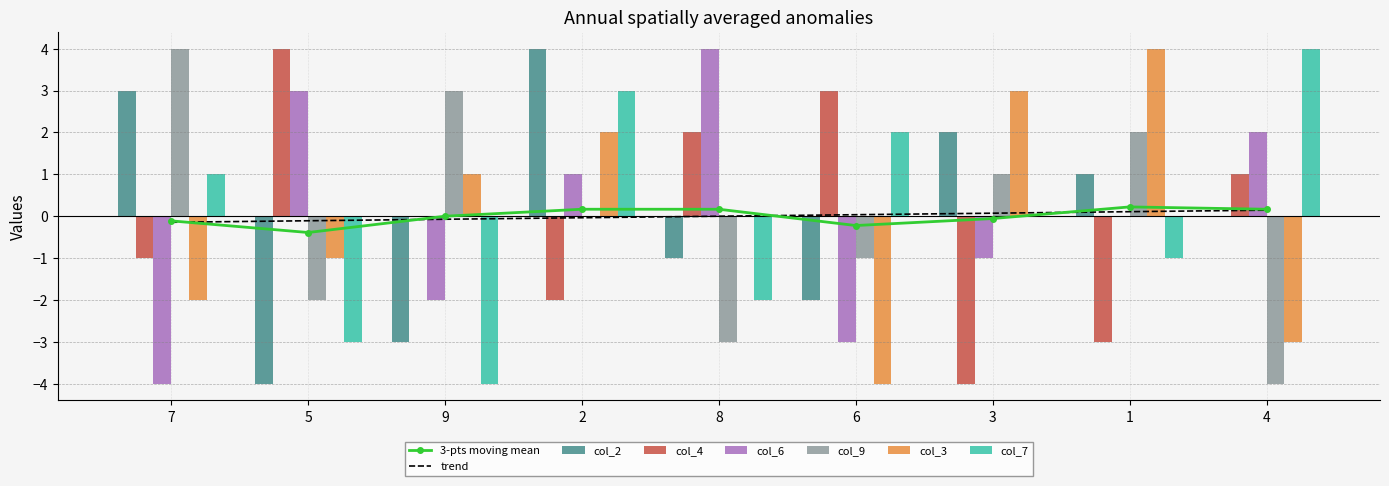

At which label does col_9 reach its peak?

7